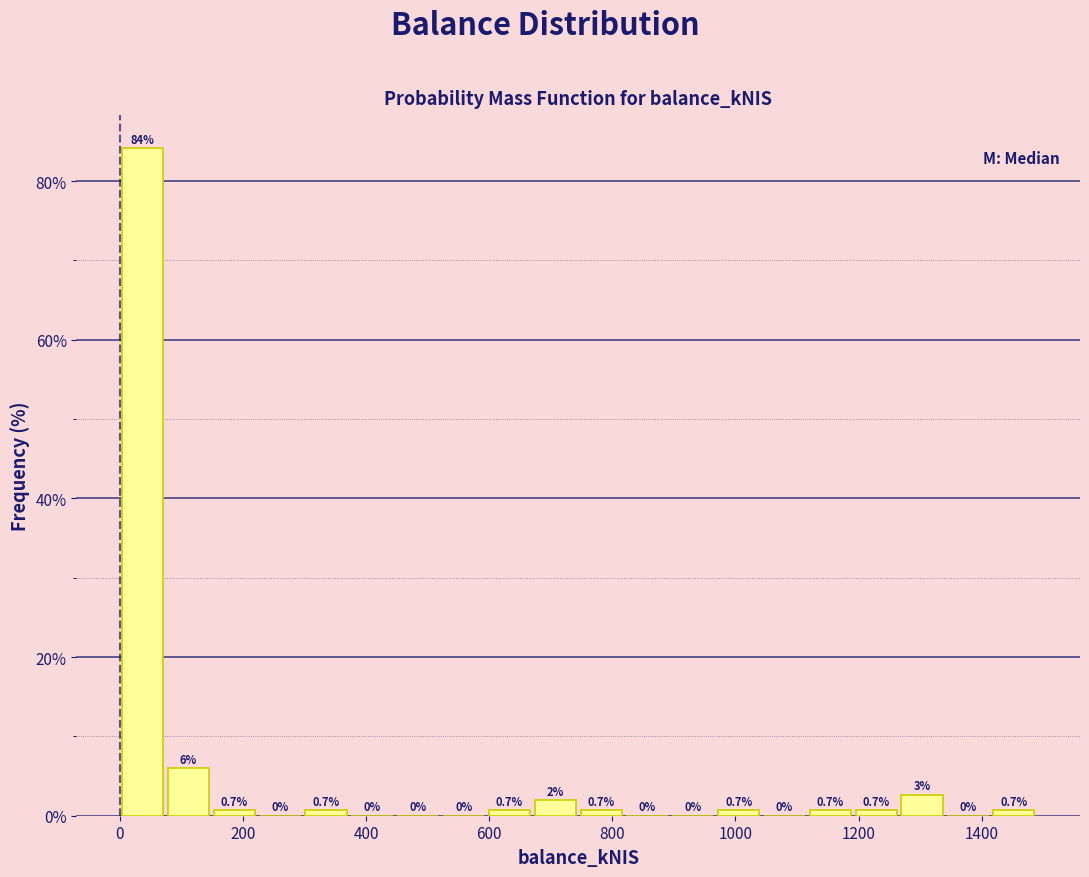

Read against the x-axis, roughly where is the centre of the tallest bar?

40